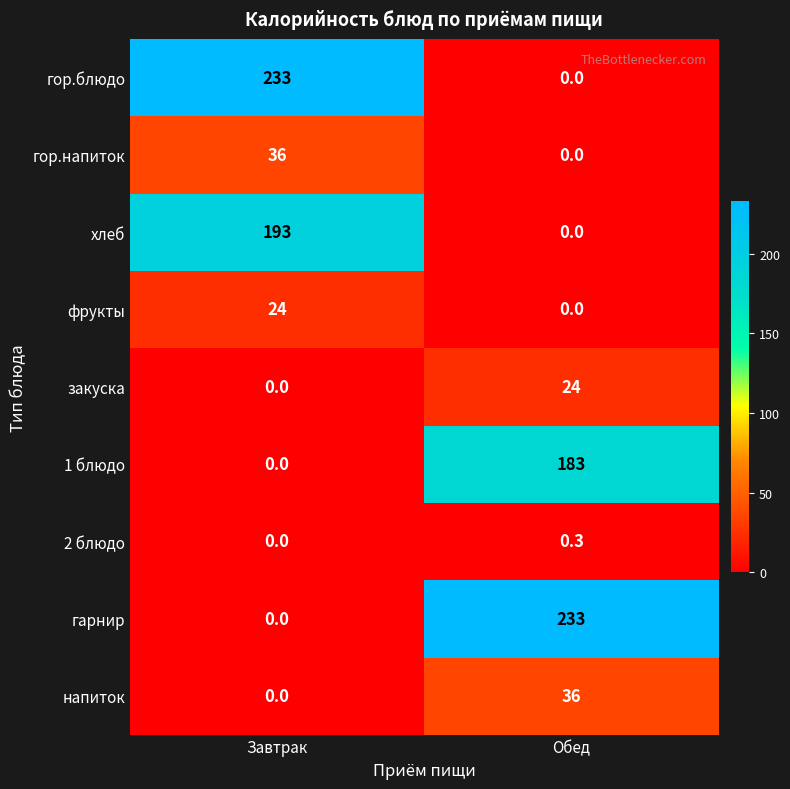

What is the greatest value displayed?

233.0